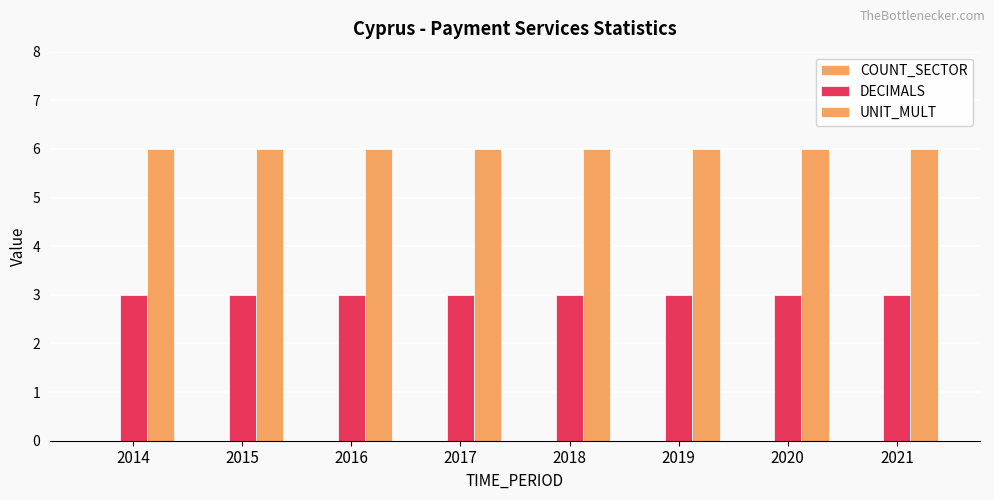

What is the average value of the UNIT_MULT series?

6